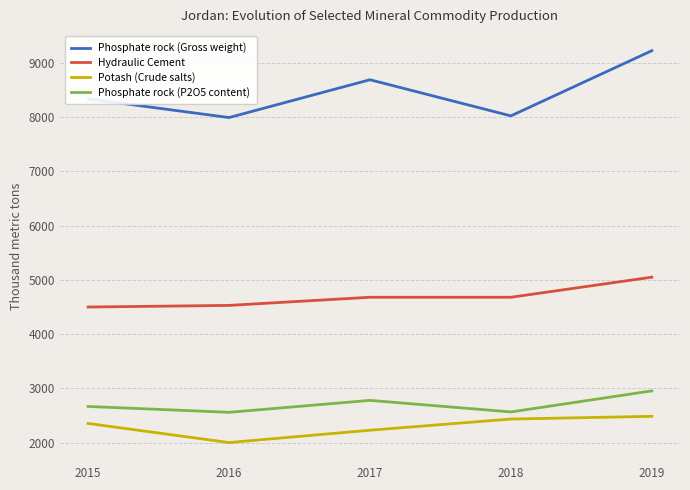

Between 2015 and 2018, which series saw the biggest shift?

Phosphate rock (Gross weight)